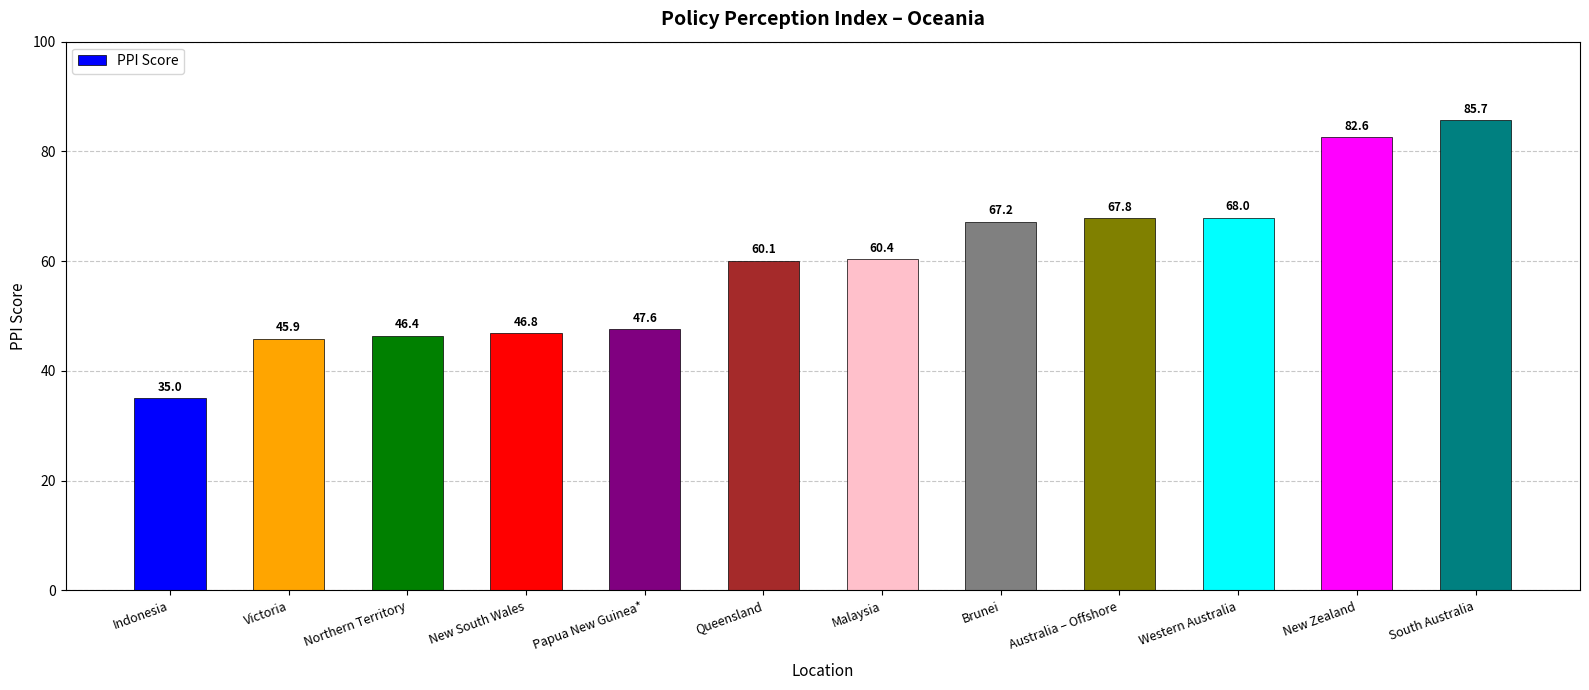

At which category does the chart reach its peak across all series?

South Australia